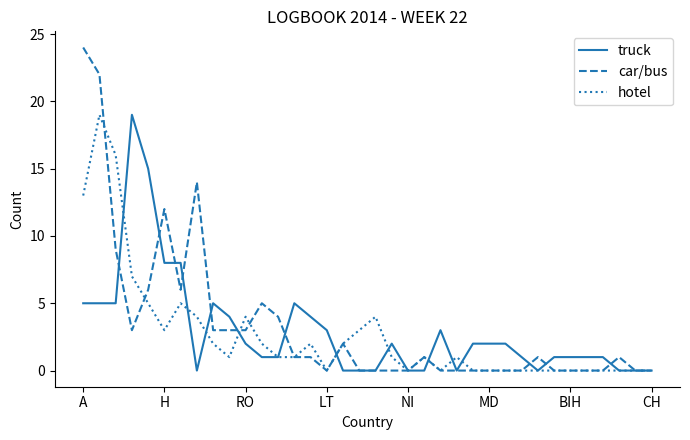

List the series in order of their overall mean, highest first.

car/bus, truck, hotel